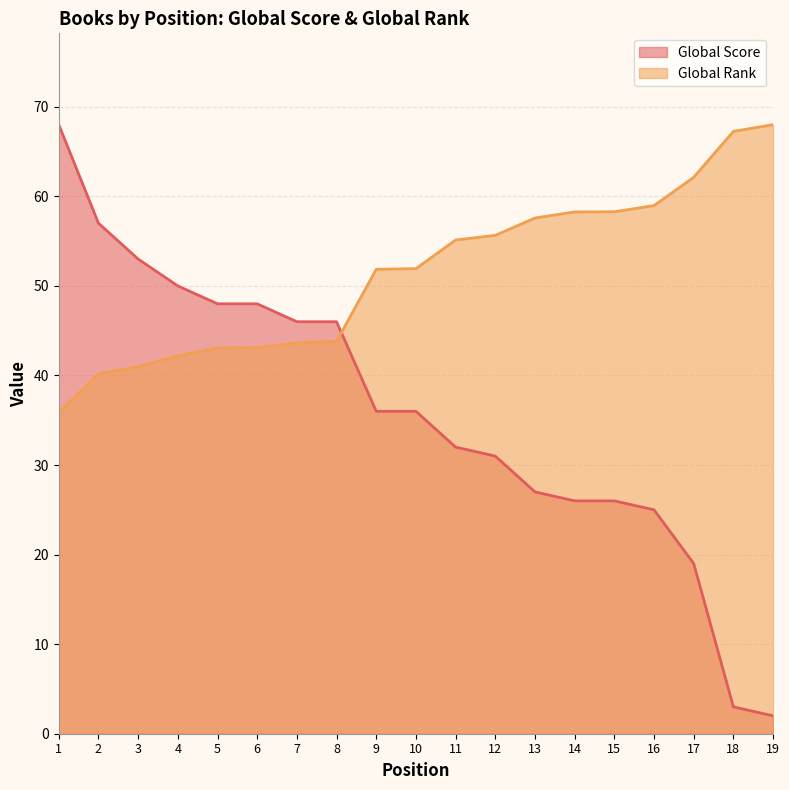

How many times do Global Rank and Global Score cross each other?

1